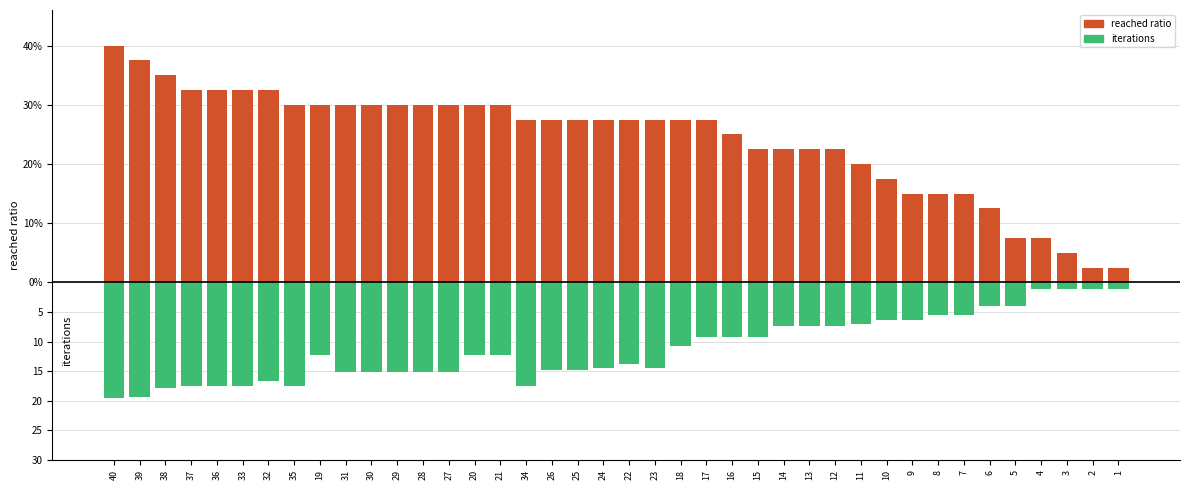

What value does the iterations series have at 1?

-1.1